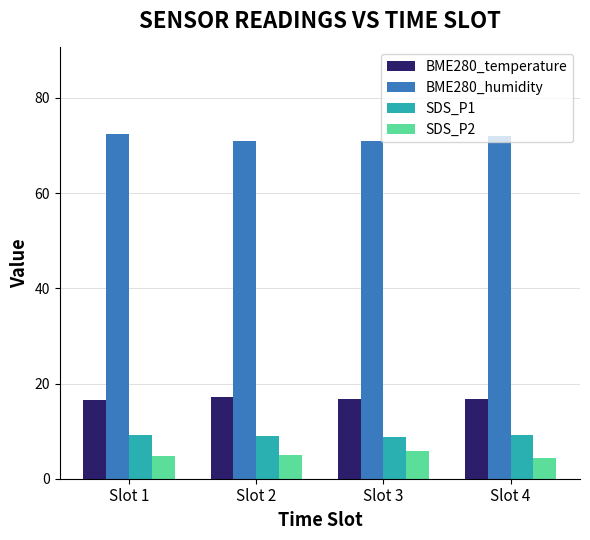

What is the total value across all series at Slot 2?

102.2